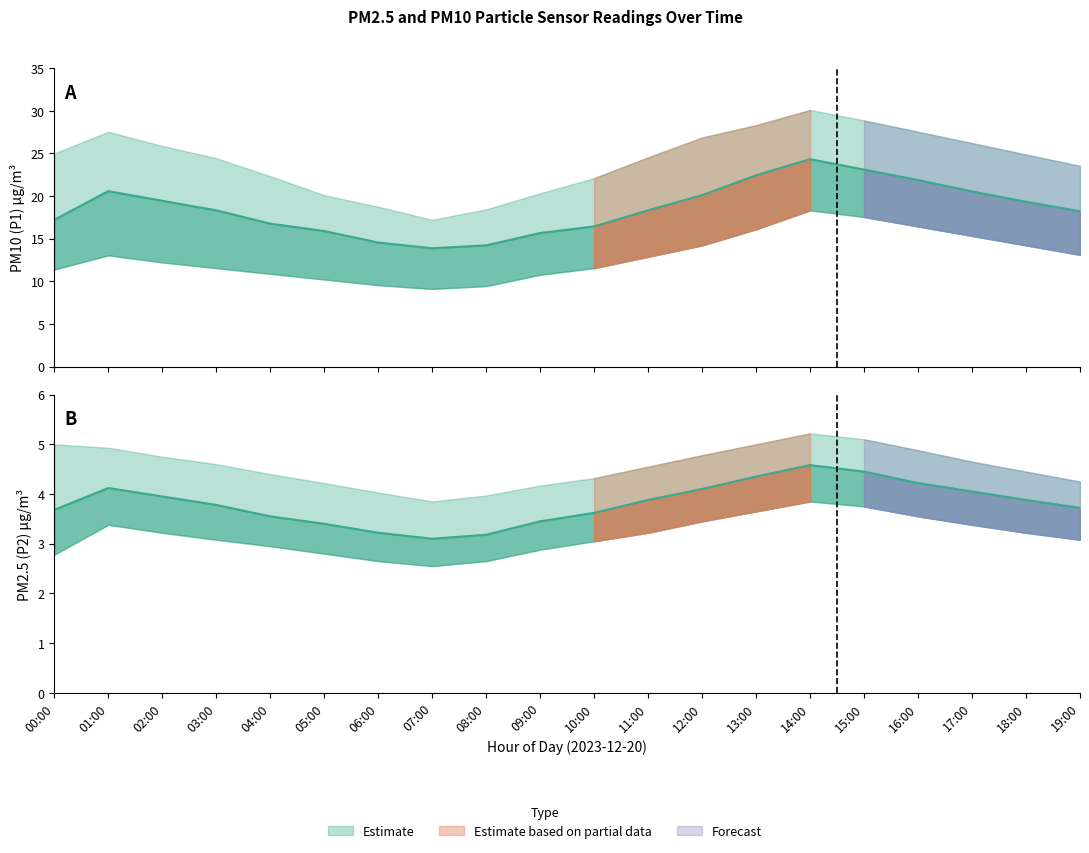

What is the greatest value displayed?

24.3